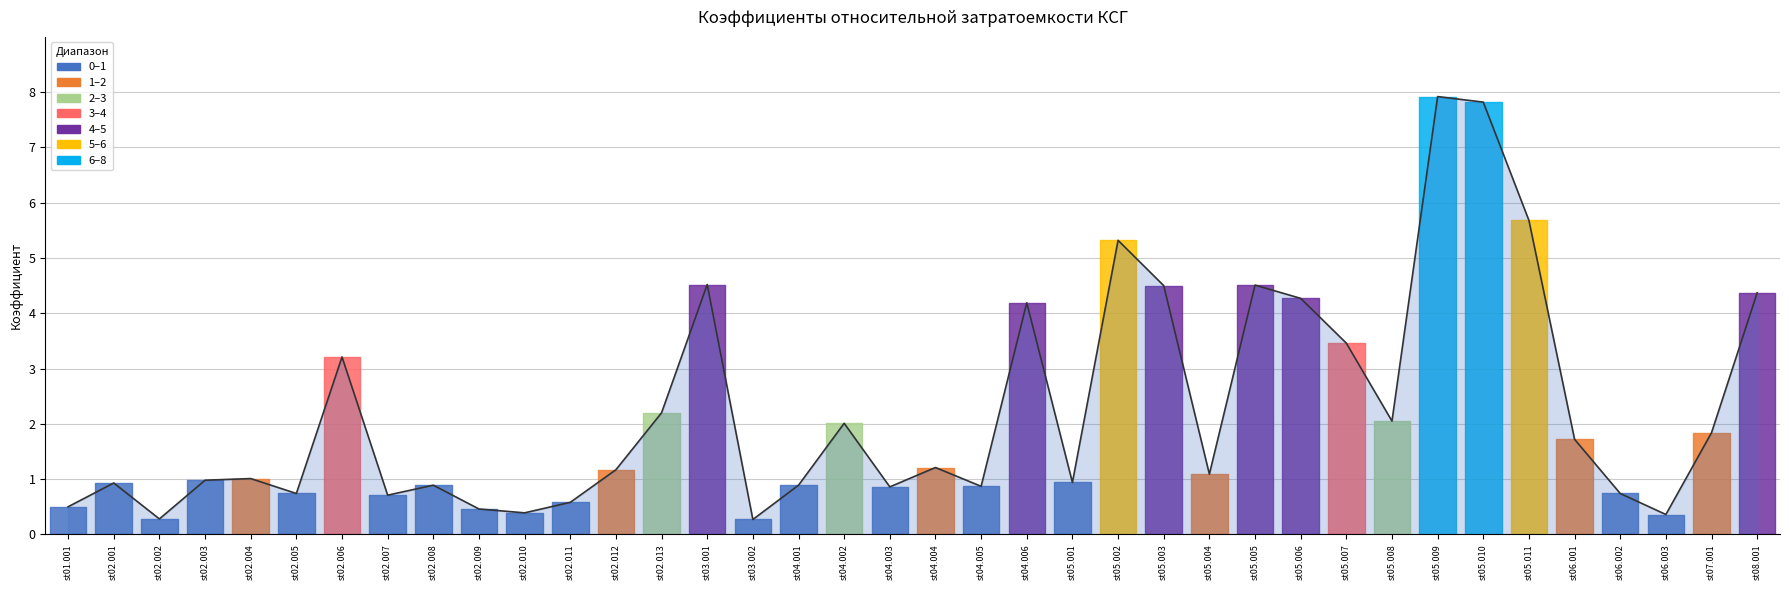

Which category has the highest value across all series?

st05.009